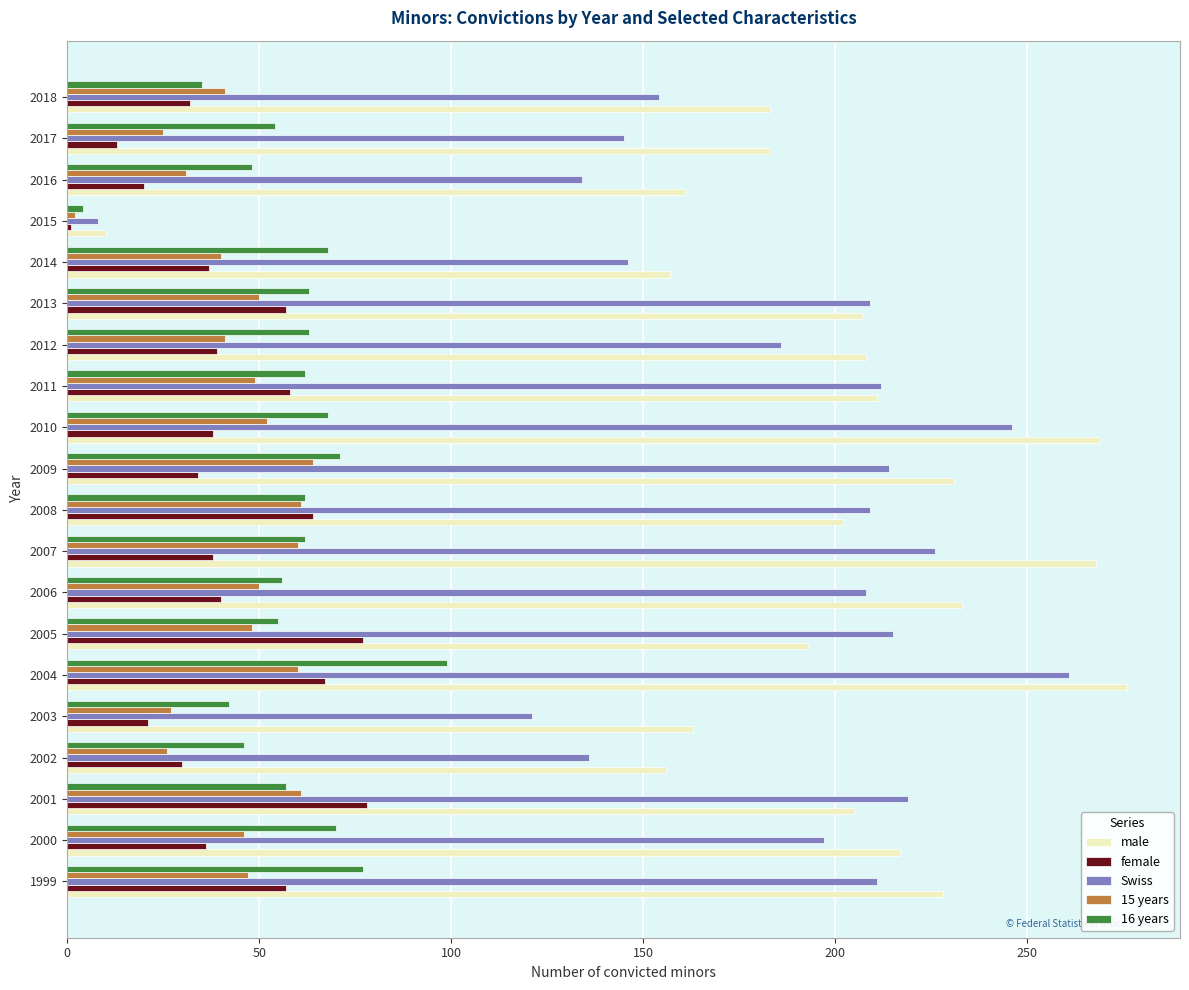

Which series has the widest spread of values?

male